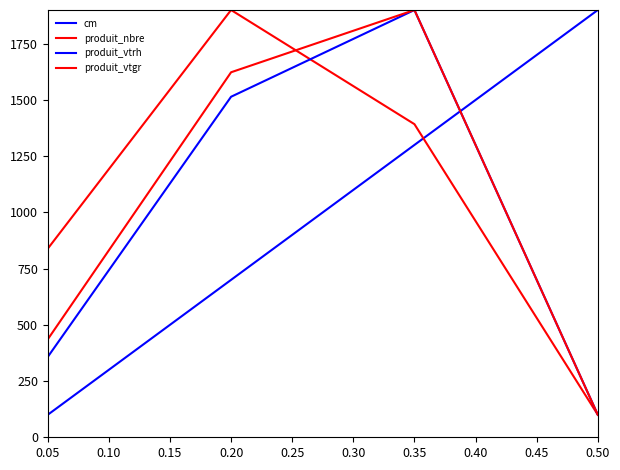

How many lines are shown in the chart?

4